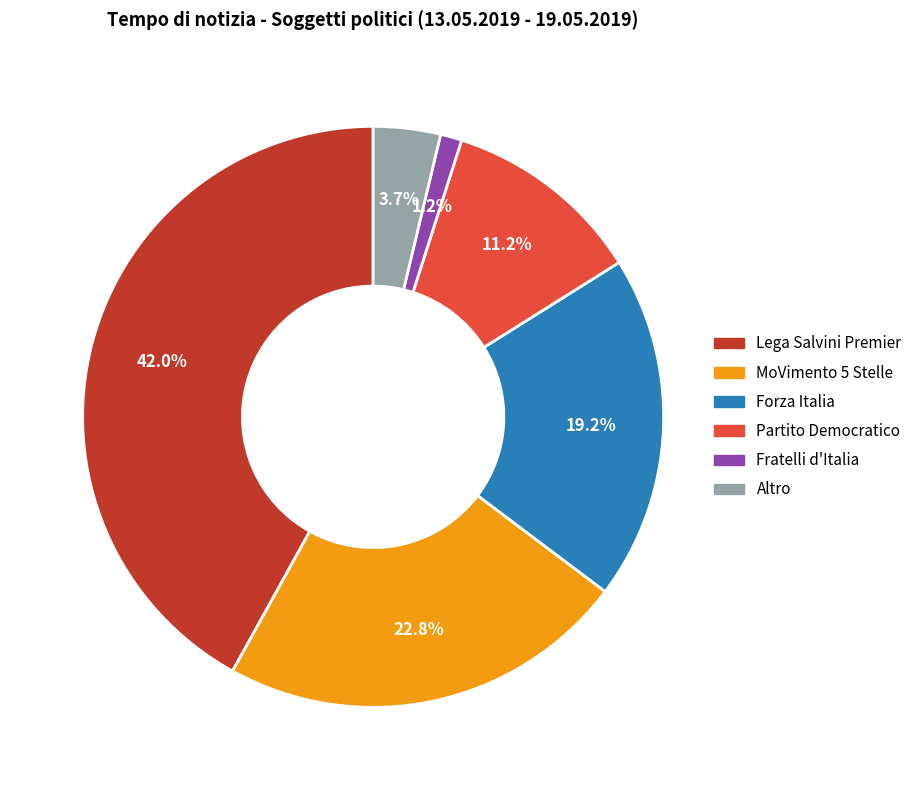

To the nearest percent, what percentage of the pie is Altro?

4%